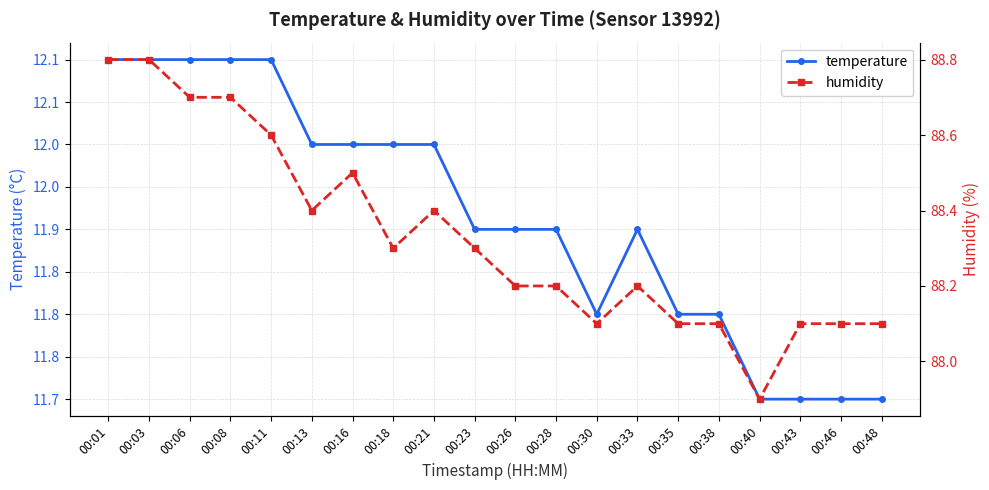

What are all the series names shown in the legend?

temperature, humidity